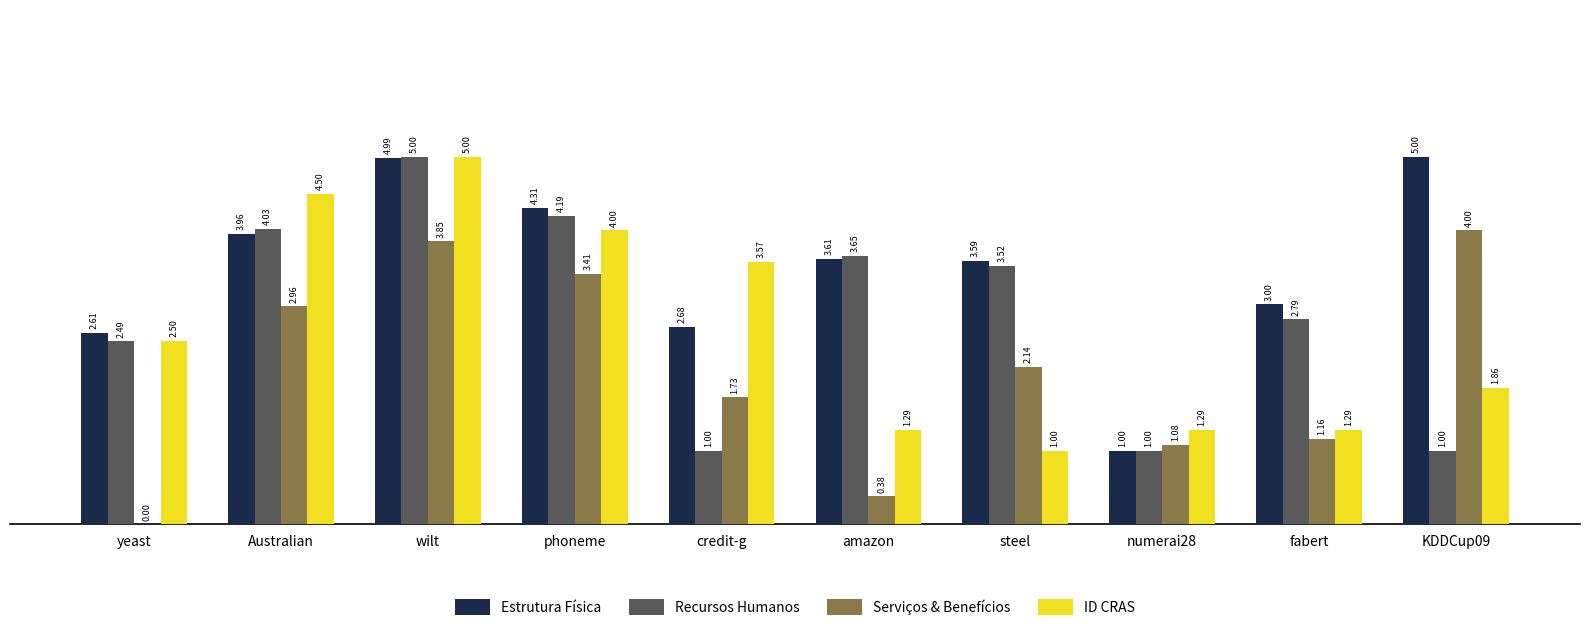

What are all the series names shown in the legend?

Estrutura Física, Recursos Humanos, Serviços & Benefícios, ID CRAS